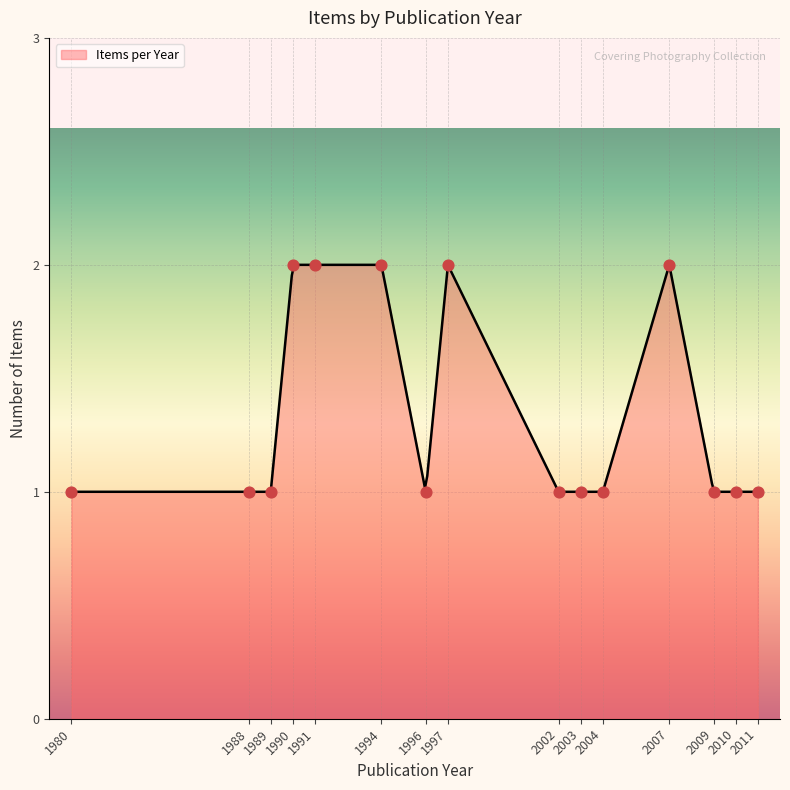

Which has a higher value, 2003 or 1996?

2003